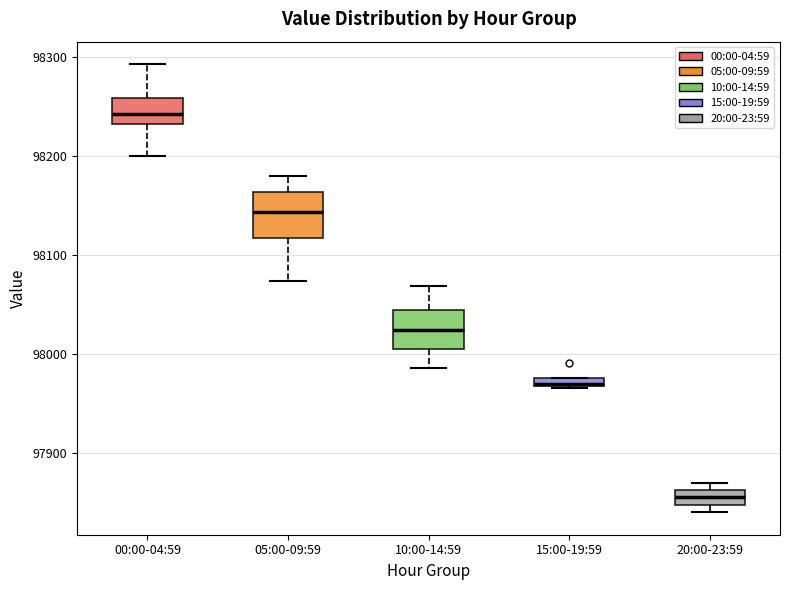

Where is the lower edge of the box for 15:00-19:59 on the y-axis? The values are not printed on the chart, so give them approximately, as read against the axis.

97970